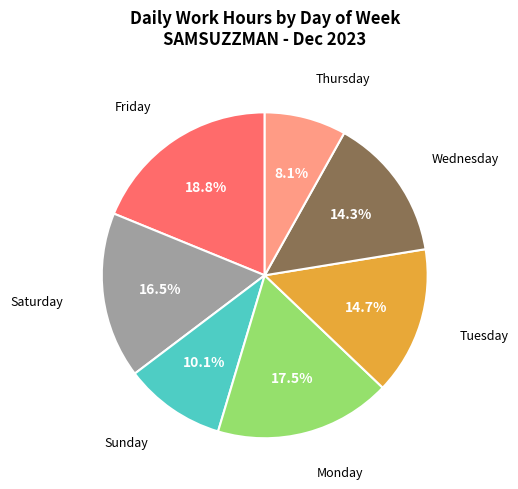

Does any single category account for the majority?

No